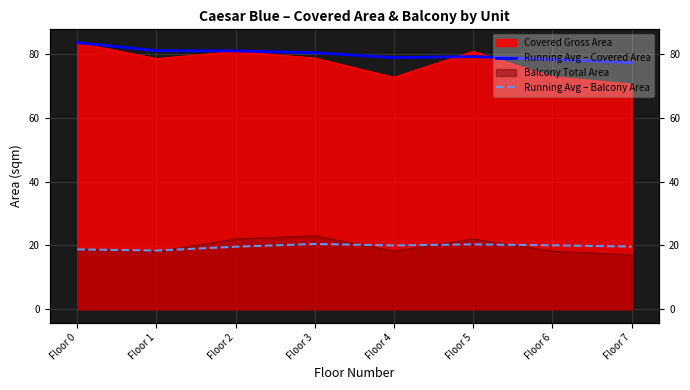

What is the difference between the Running Avg – Balcony Area values at Floor 6 and Floor 3?

0.4